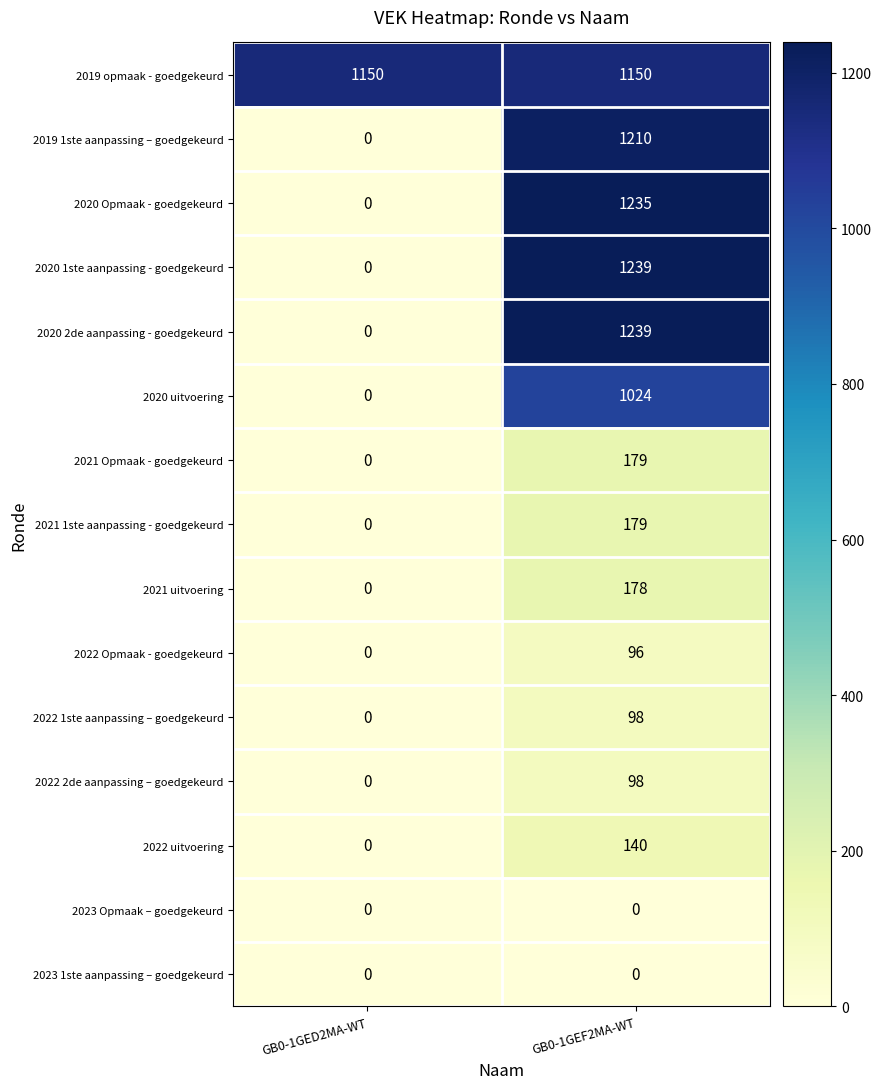

List the labels in order of 2022 1ste aanpassing – goedgekeurd value, smallest first.

GB0-1GED2MA-WT, GB0-1GEF2MA-WT